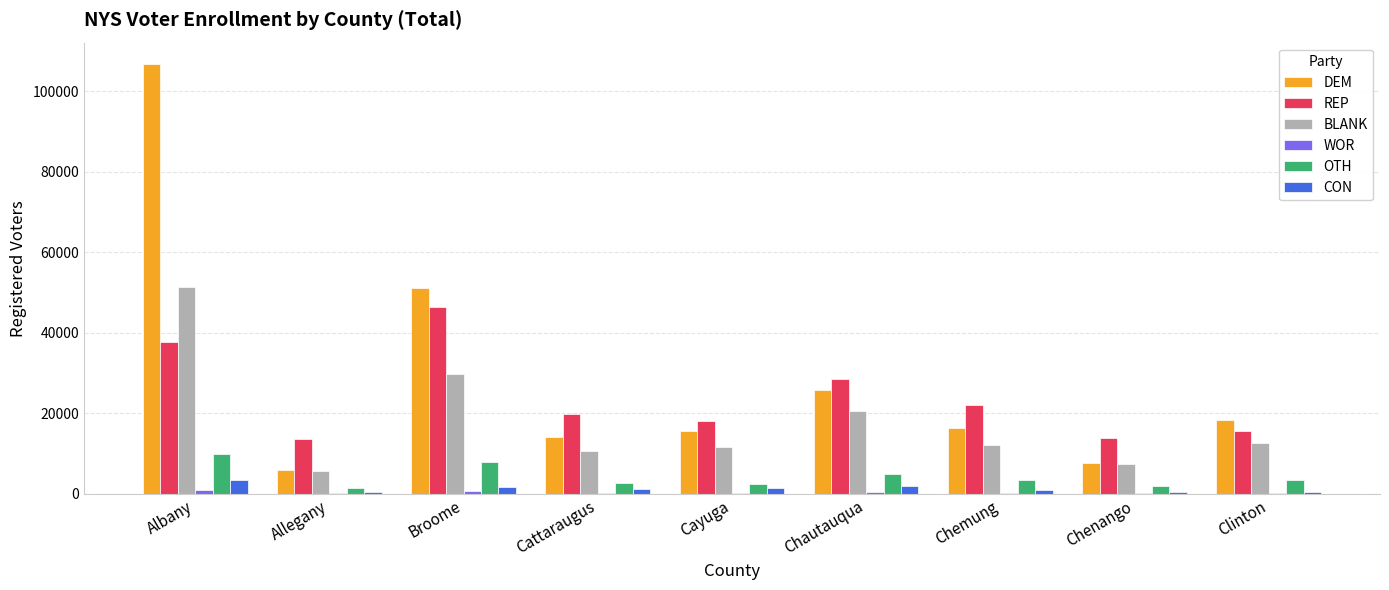

Count the number of categories in the chart.

9